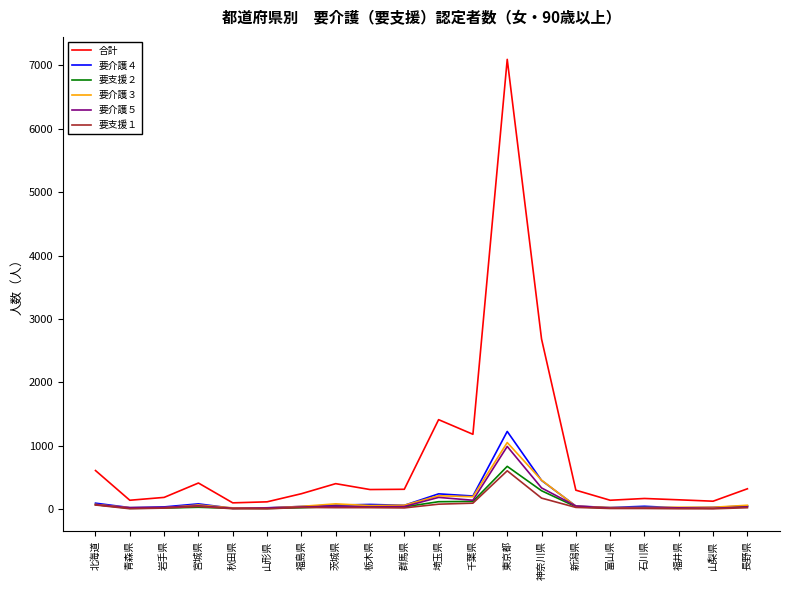

At which category is the sum across all series the highest?

東京都